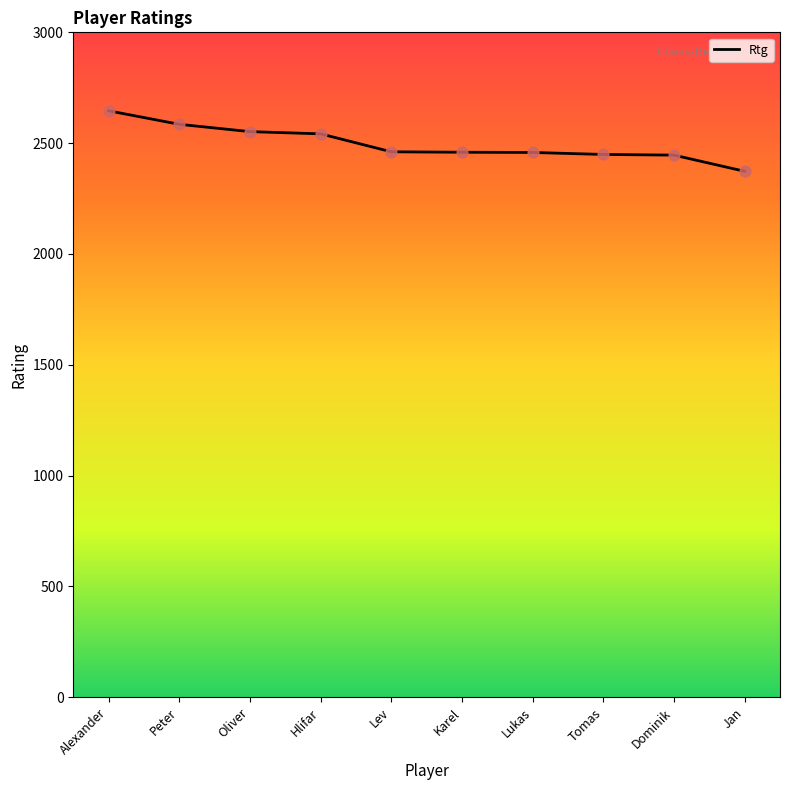

What is the change in value from Oliver to Tomas?

-103